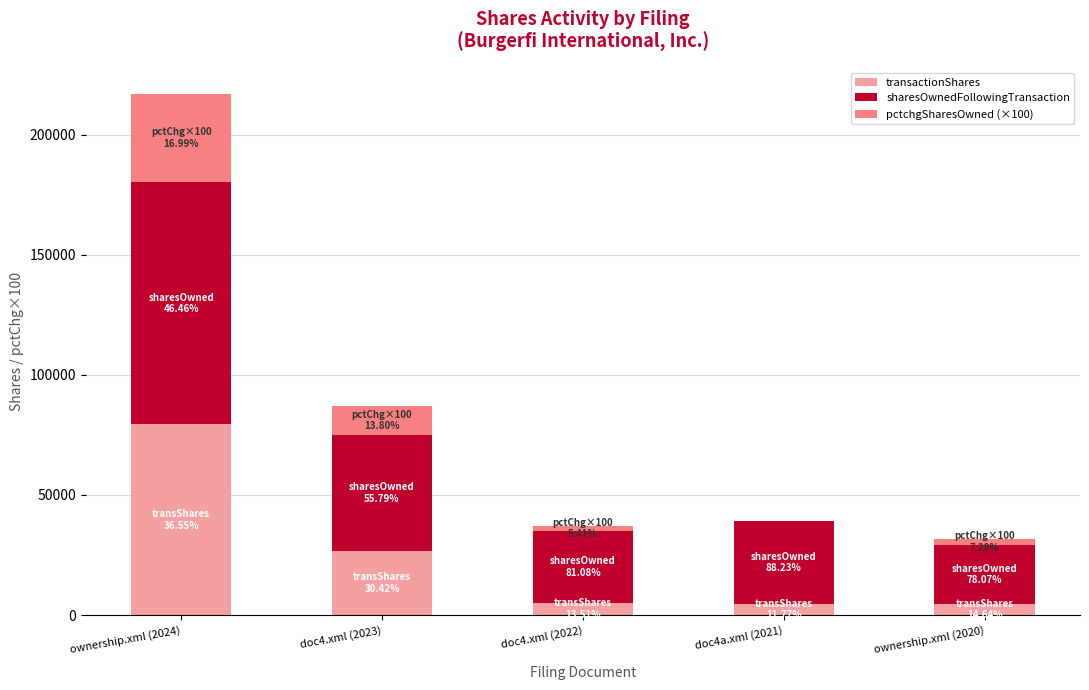

At which label does transactionShares reach its peak?

ownership.xml (2024)